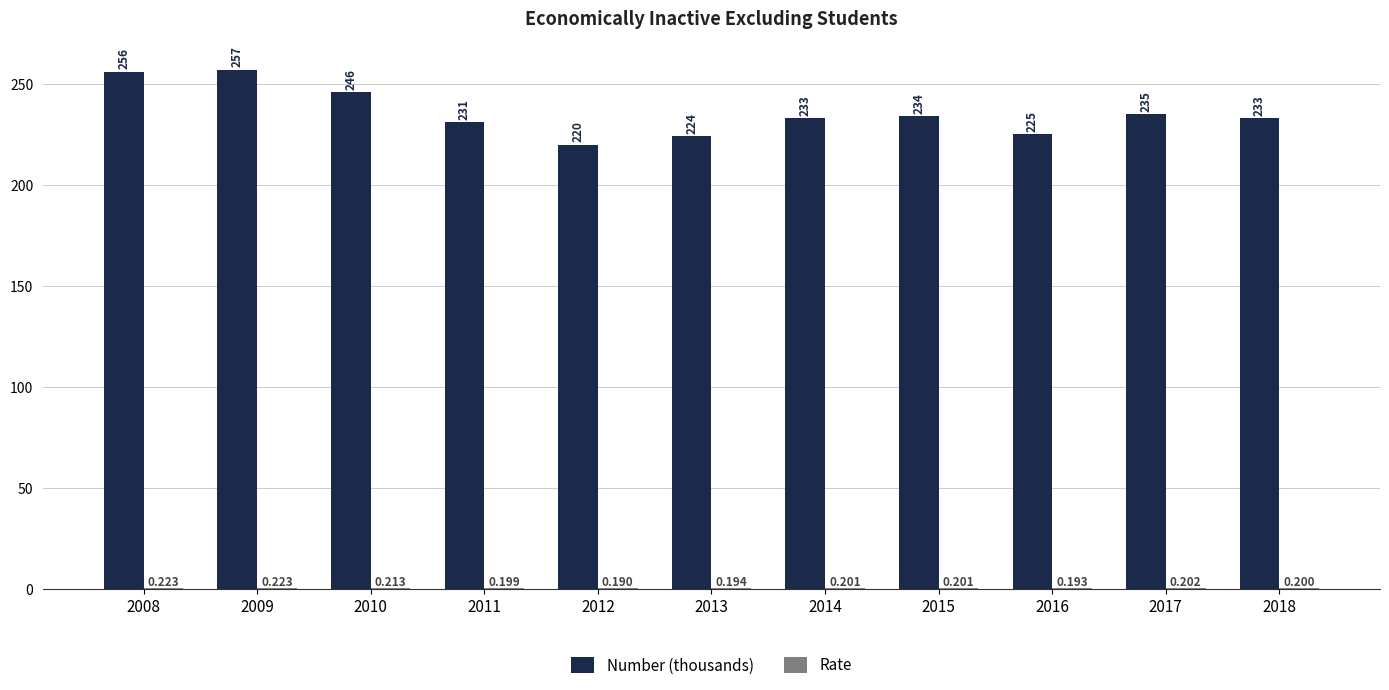

At which category is the sum across all series the highest?

2009